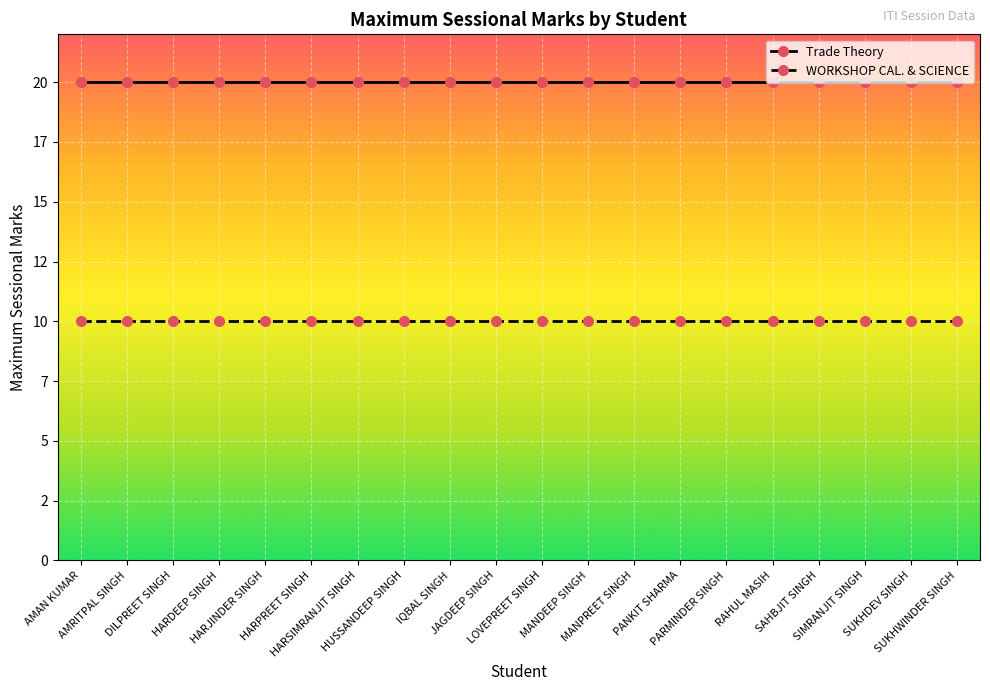

Which category has the lowest value across all series?

AMAN KUMAR